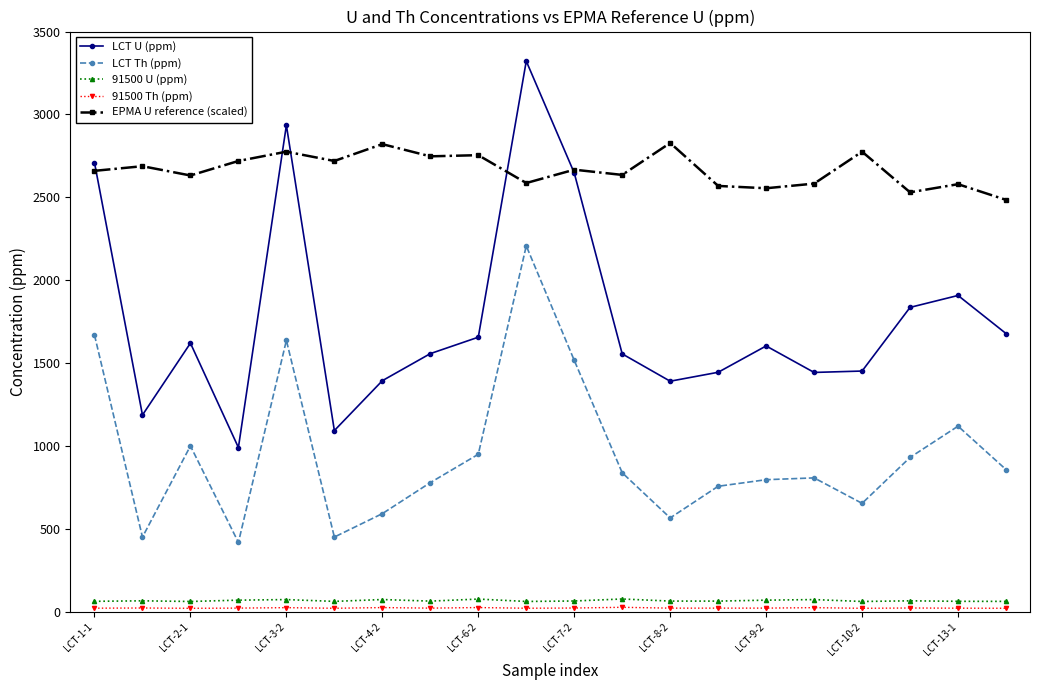

Which series has the largest total across all categories?

EPMA U reference (scaled)